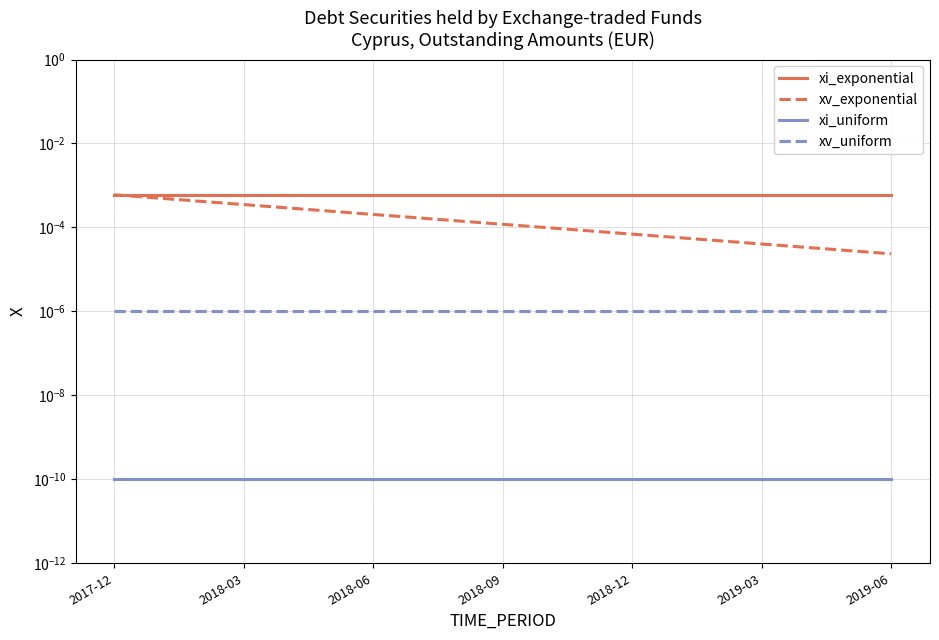

The value of xv_uniform at 2018-09 is 0.0. True or false?

True